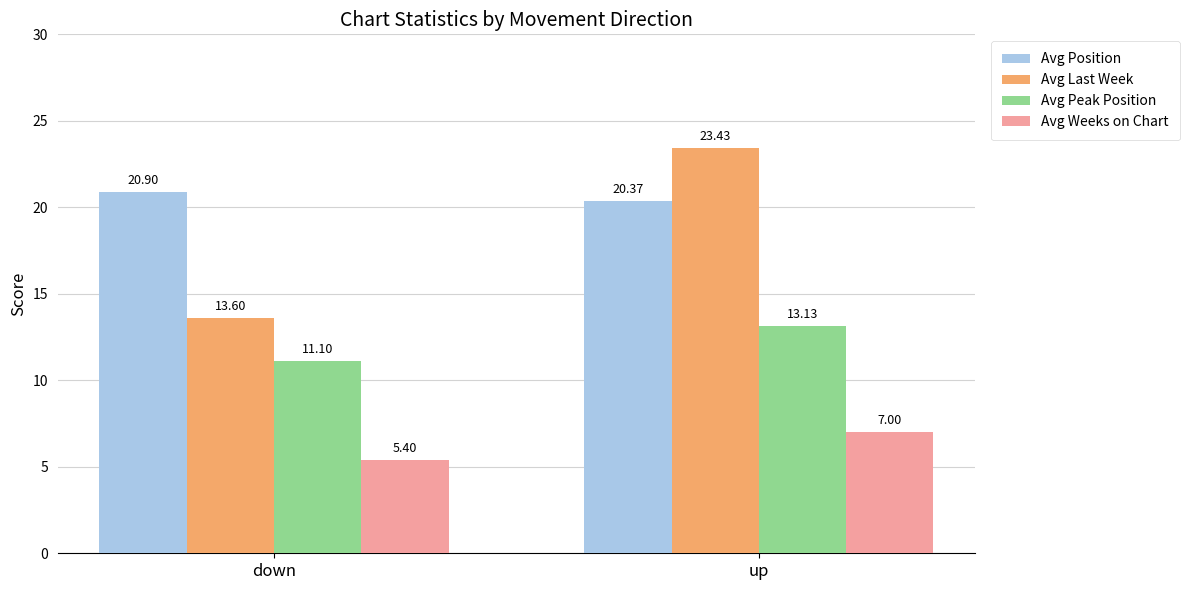

What is the label of the 2nd bar from the right?

down